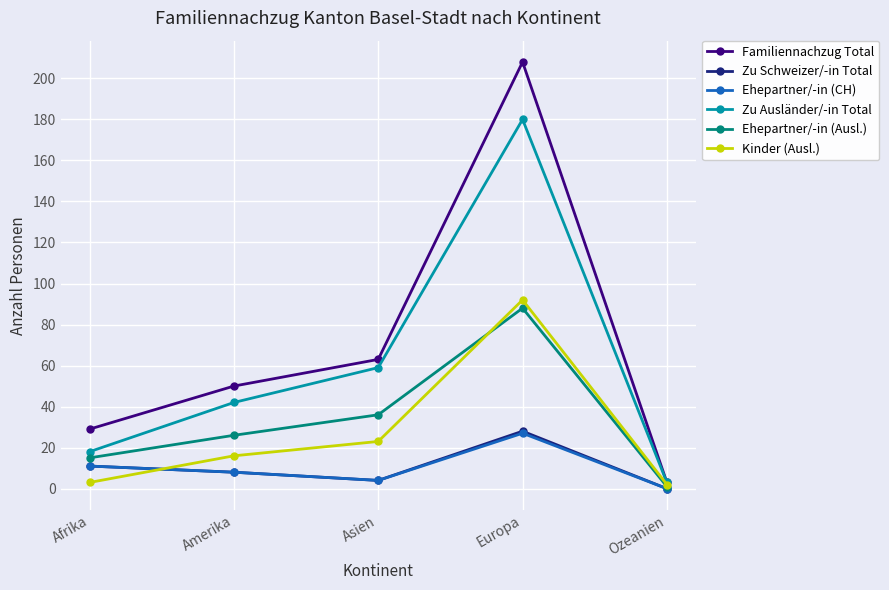

Which series has the widest spread of values?

Familiennachzug Total